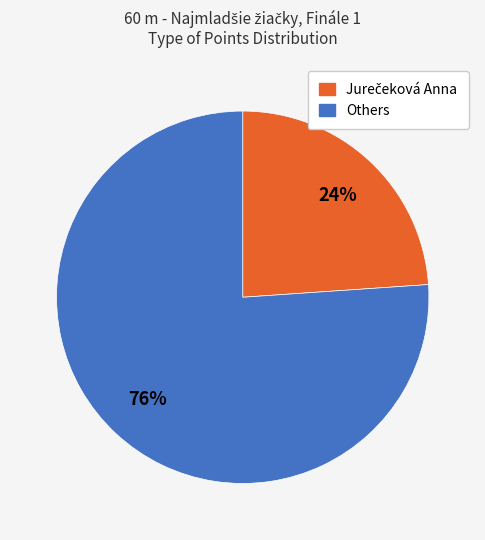

To the nearest percent, what is the difference between the largest and smallest slice percentages?

52%